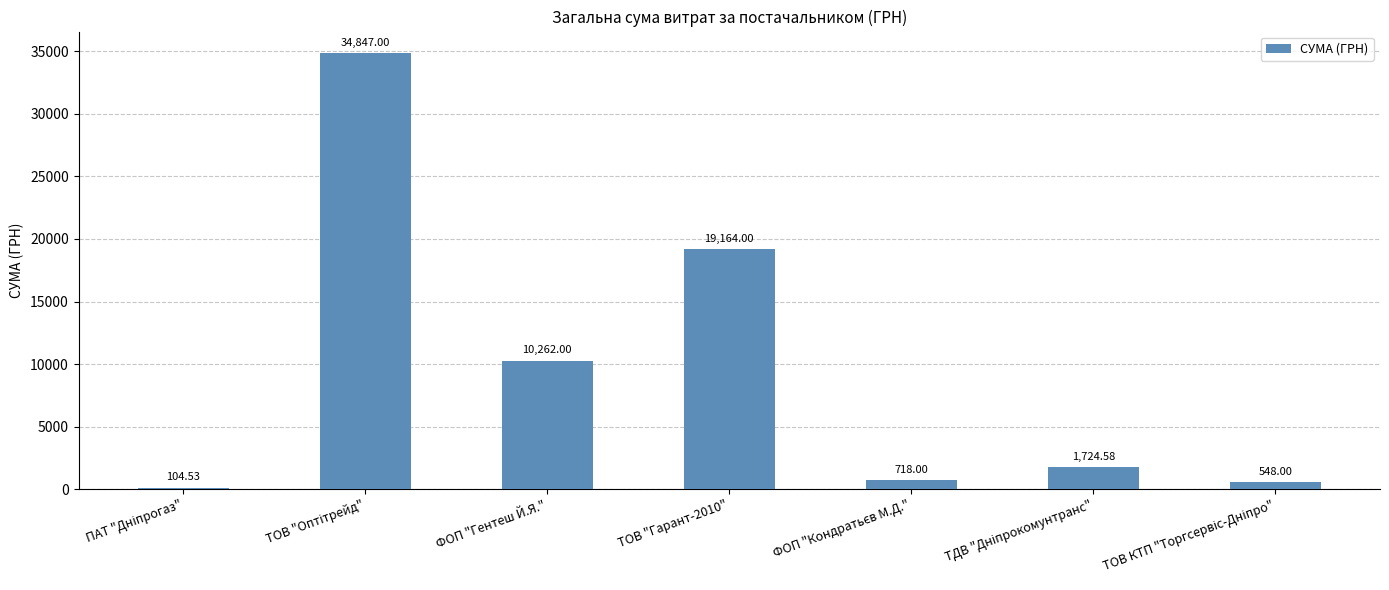

What is the ratio of the value at ТОВ "Гарант-2010" to the value at ФОП "Гентеш Й.Я."?

1.9